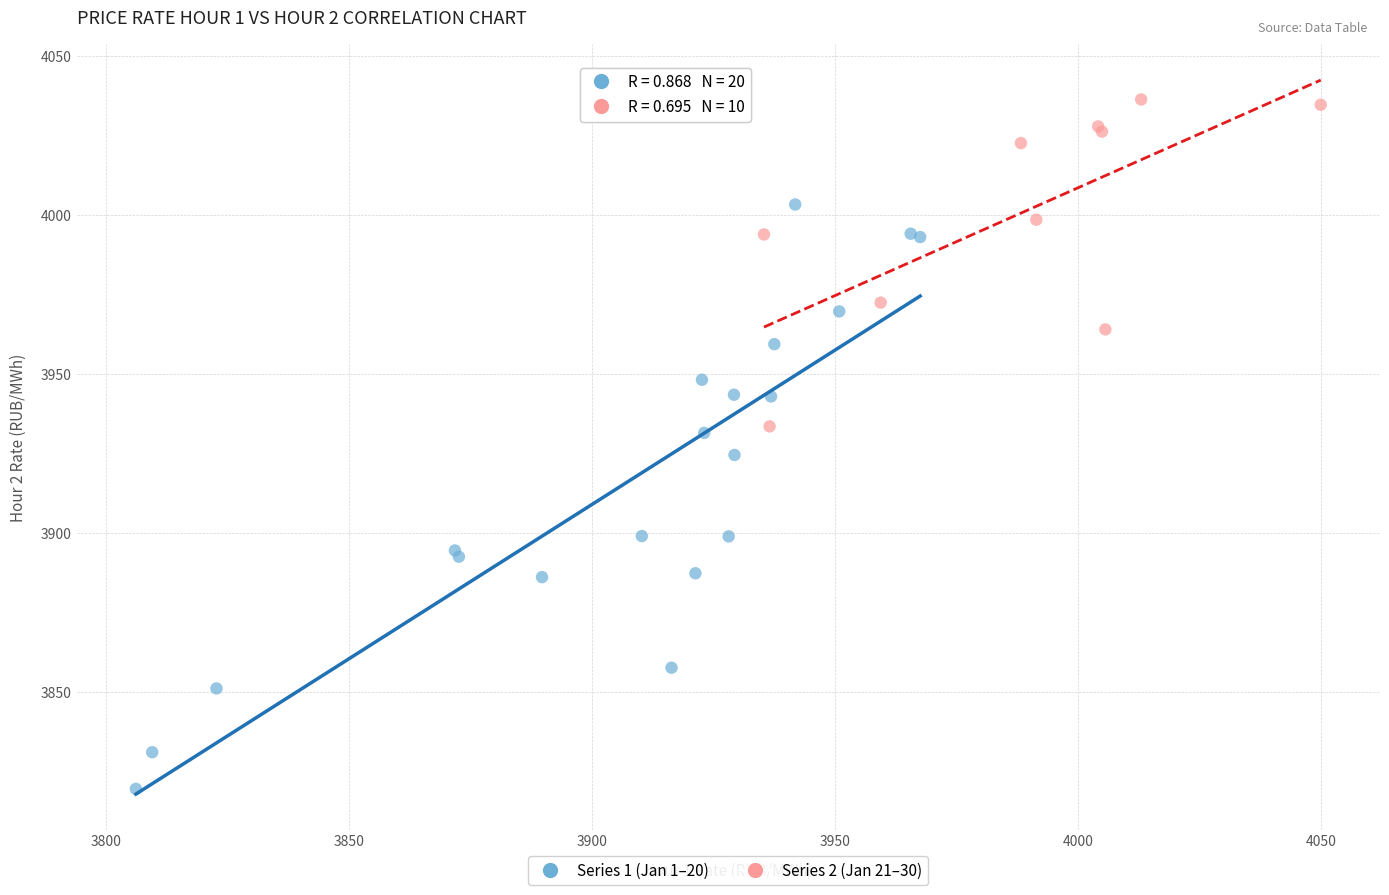

Which series reaches the minimum Y coordinate?

Series 1 (Jan 1–20)